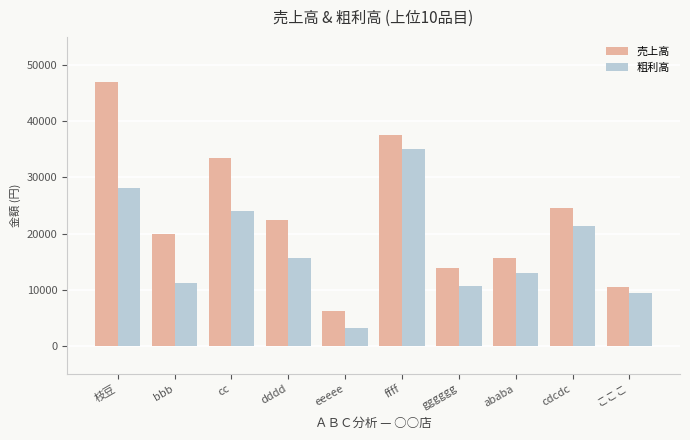

At which label is 粗利高 closest to 19123?

cdcdc